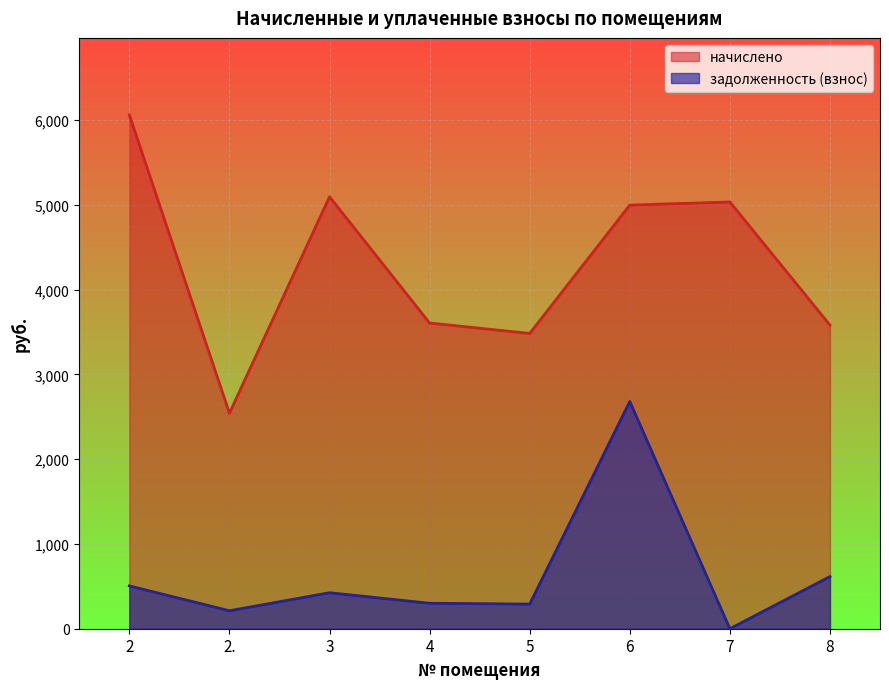

Read the начислено value at 8.

3582.8